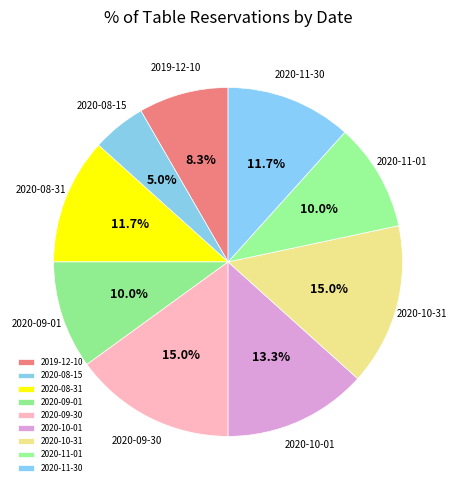

Between 2020-11-30 and 2020-08-15, which is larger?

2020-11-30